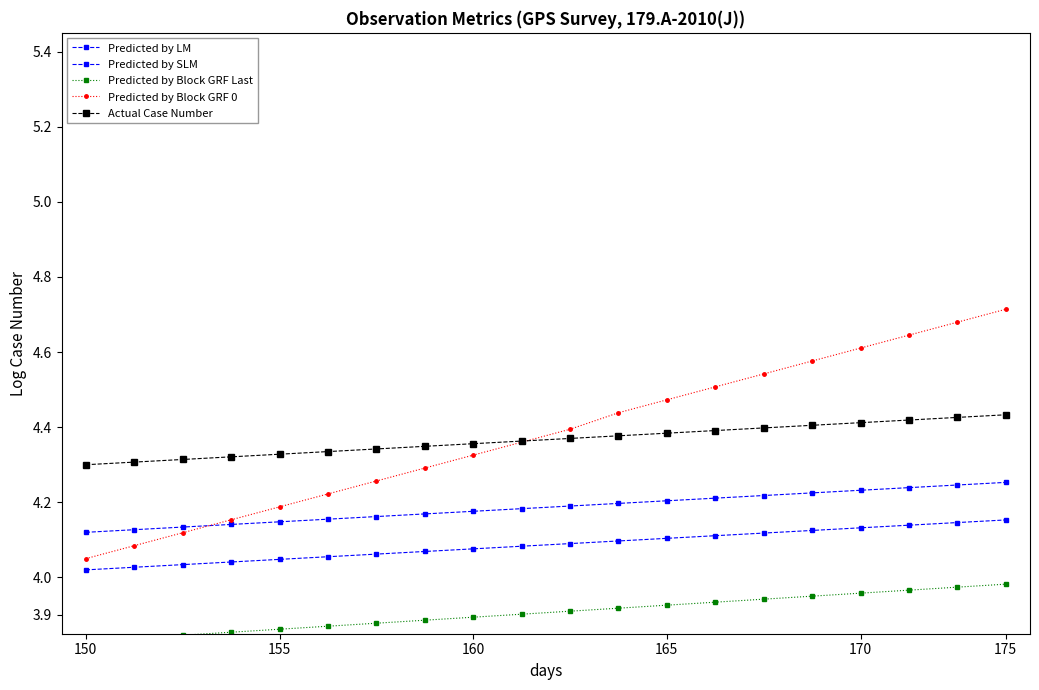

What is the difference between the highest and lowest values at 13?

0.6